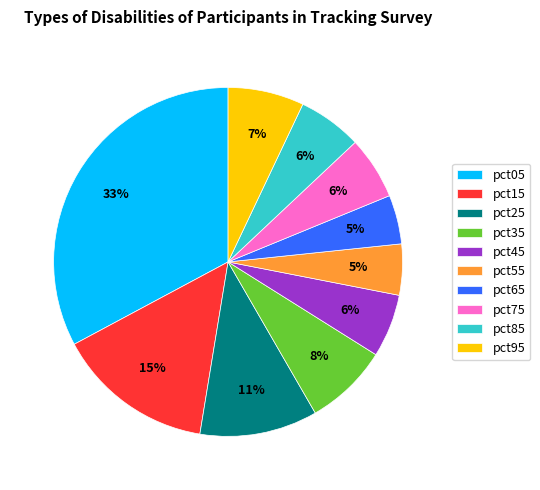

What percentage is the pct65 slice, to the nearest percent?

5%